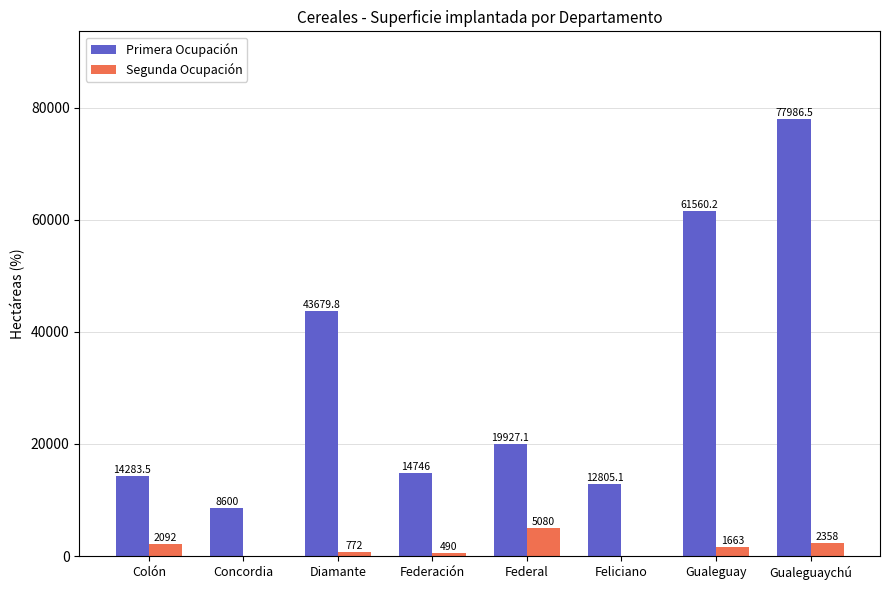

True or false: Primera Ocupación has a value of 14283.5 at Colón.

True